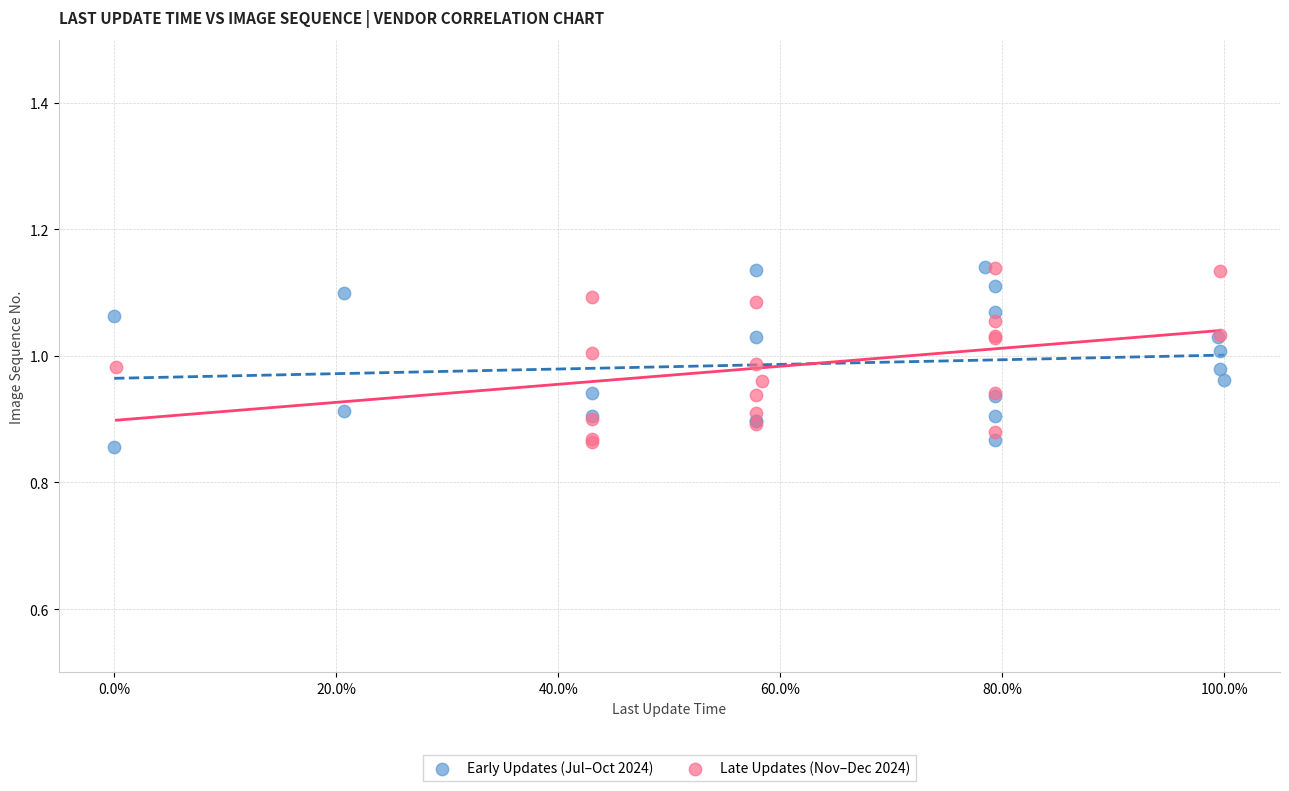

What are all the series names shown in the legend?

Early Updates (Jul–Oct 2024), Late Updates (Nov–Dec 2024)